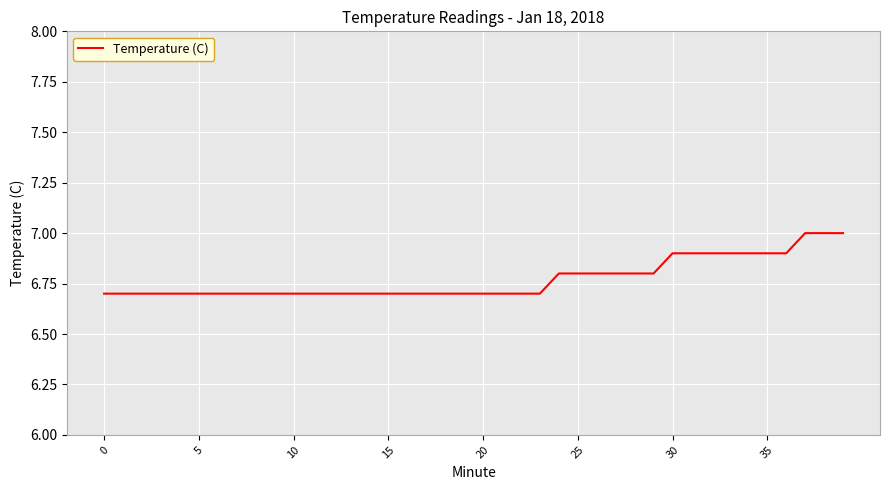

What is the greatest value displayed?

7.0